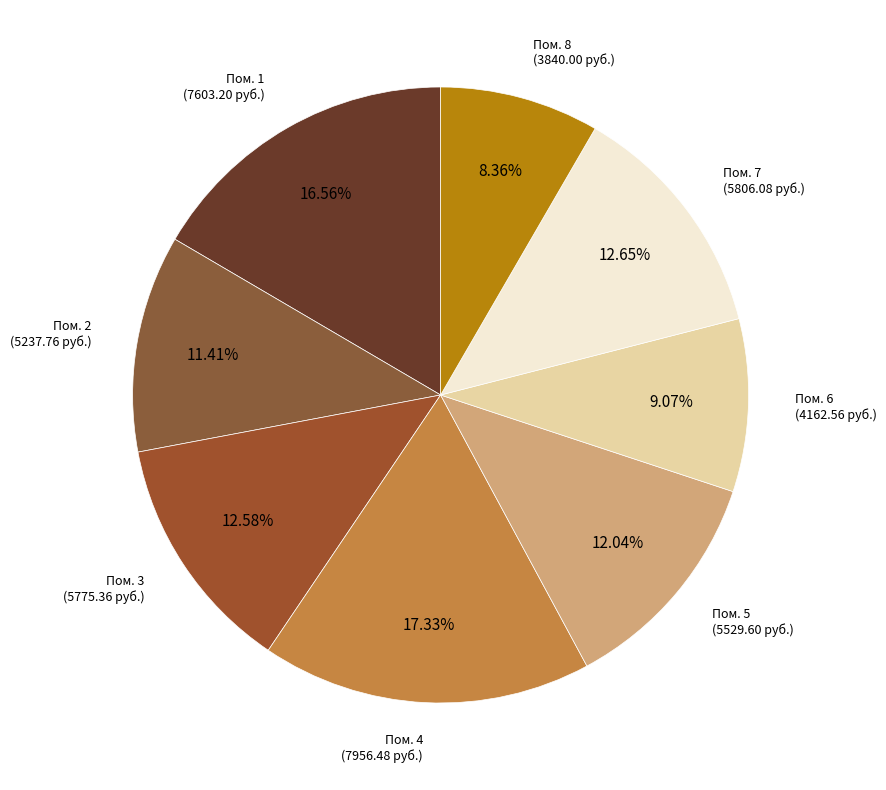

Count the number of slices in the pie.

8